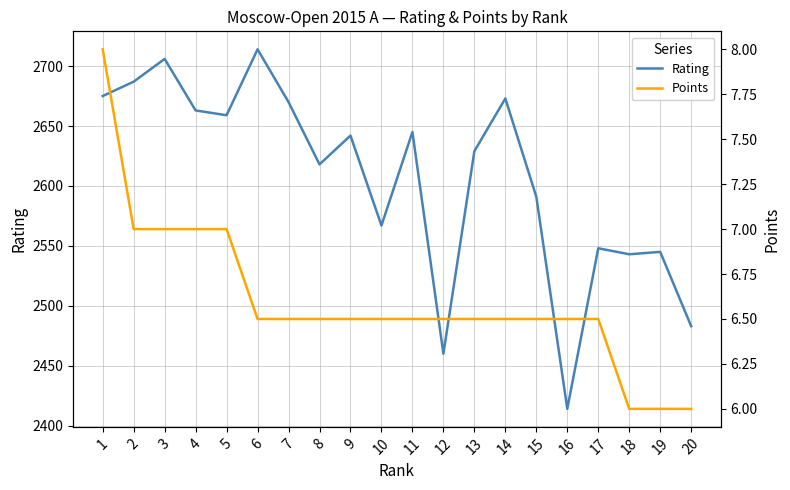

True or false: Rating and Points intersect in this chart.

False